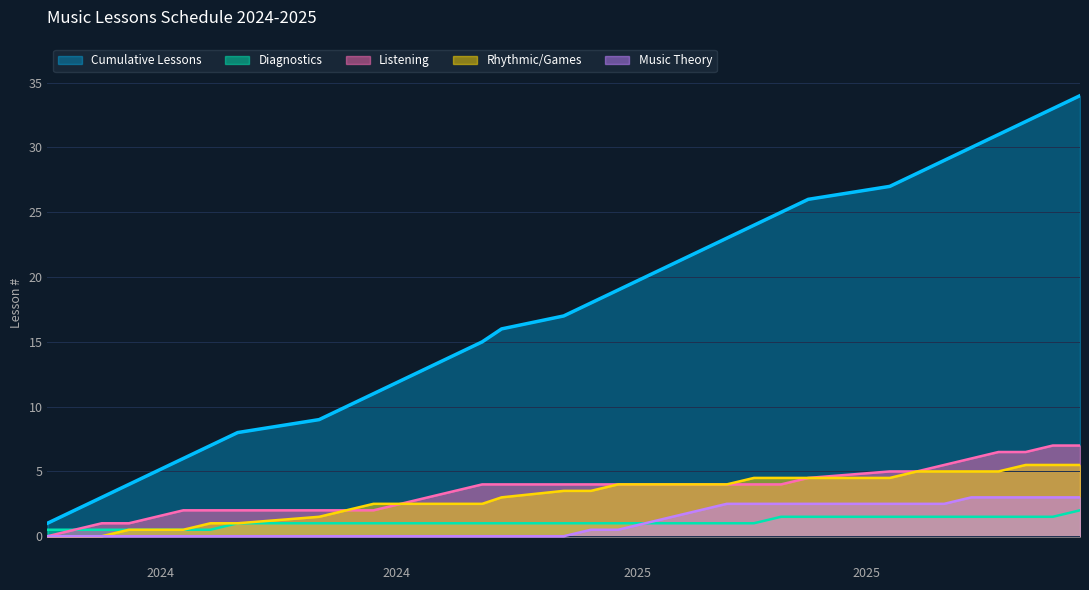

True or false: Cumulative Lessons and Rhythmic/Games intersect in this chart.

False